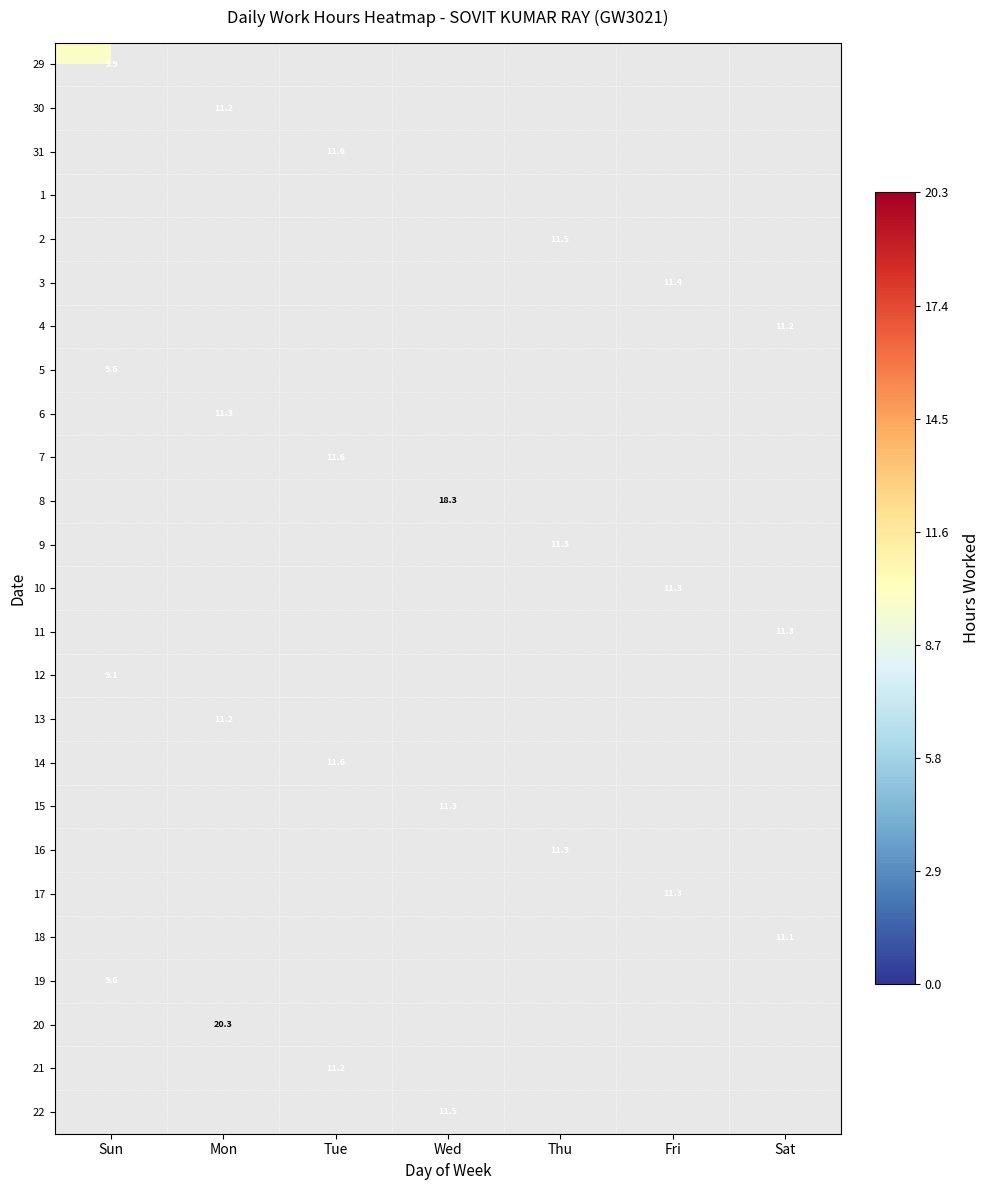

The 4 series shows 11.2 at Sat. True or false?

True